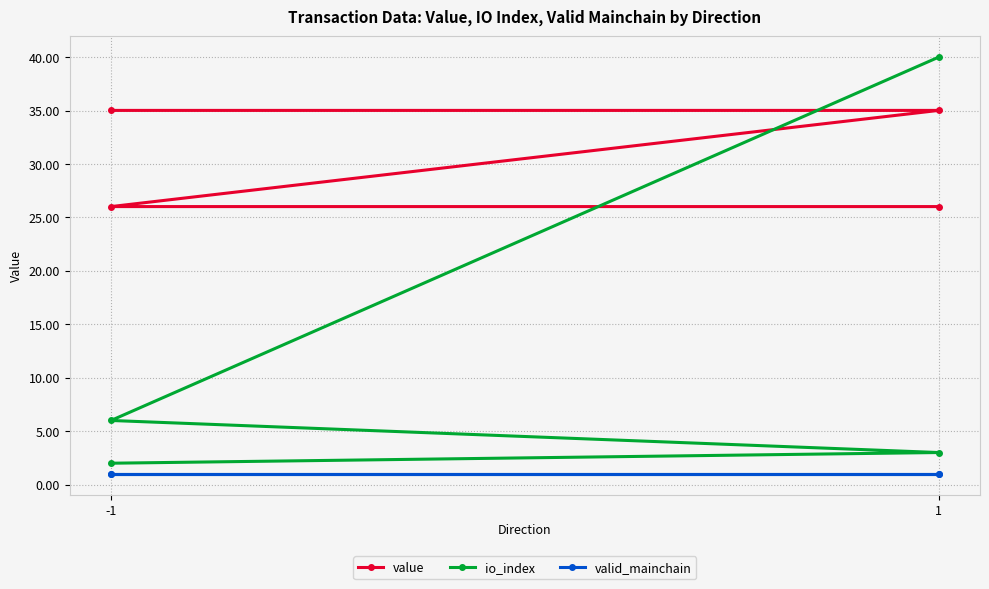

The value of valid_mainchain at 1 is 1.0. True or false?

True